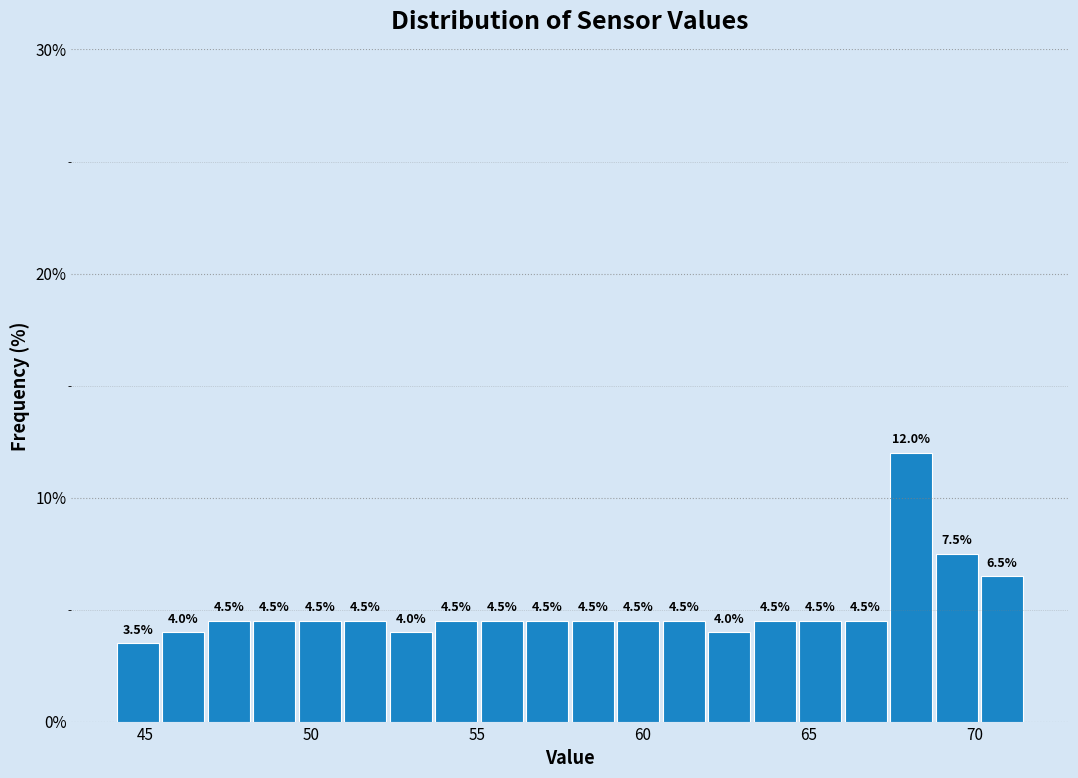

Read against the x-axis, roughly where is the centre of the tallest bar?

68.0